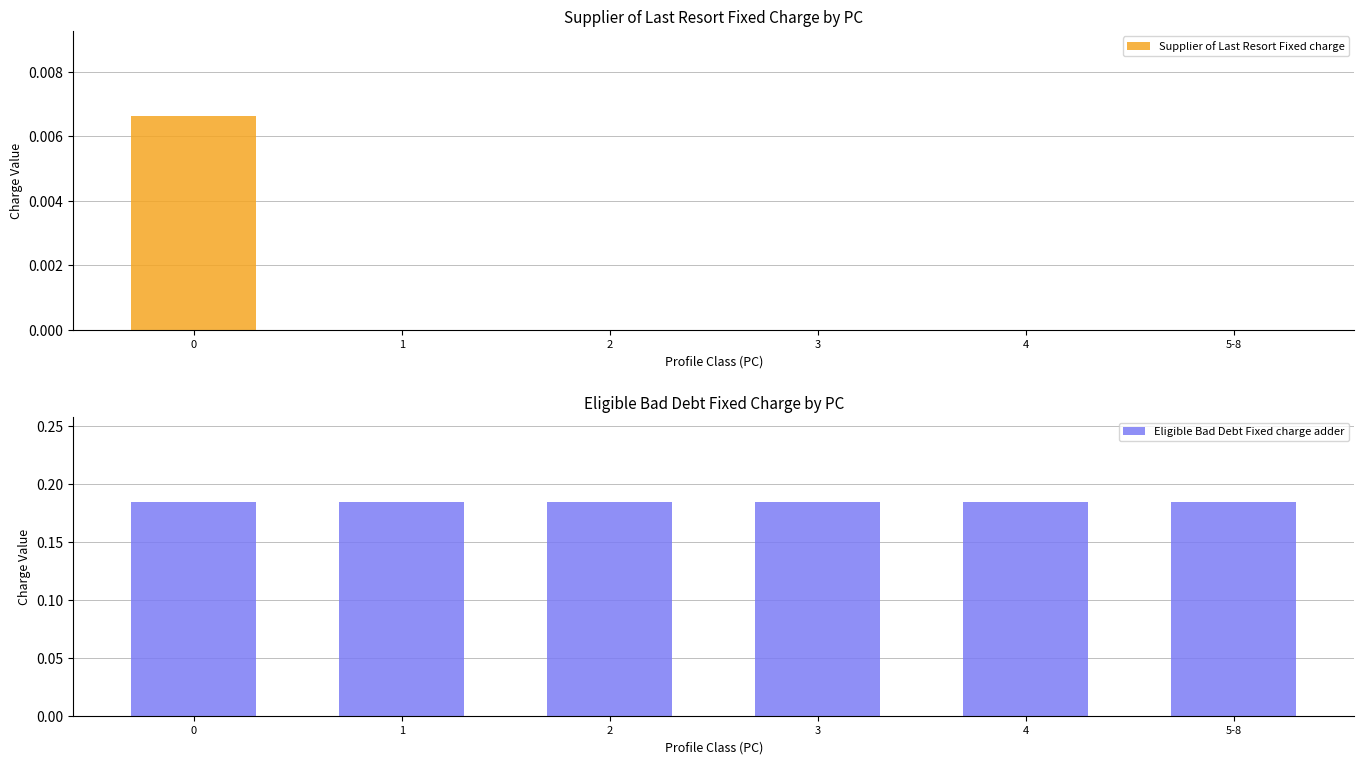

What is the total value across all series at 3?

0.2